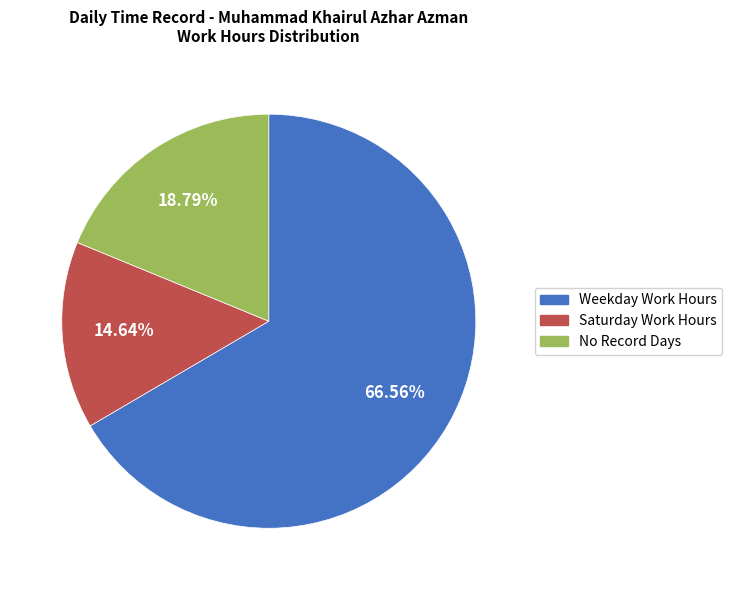

Is there a majority slice in this chart?

Yes